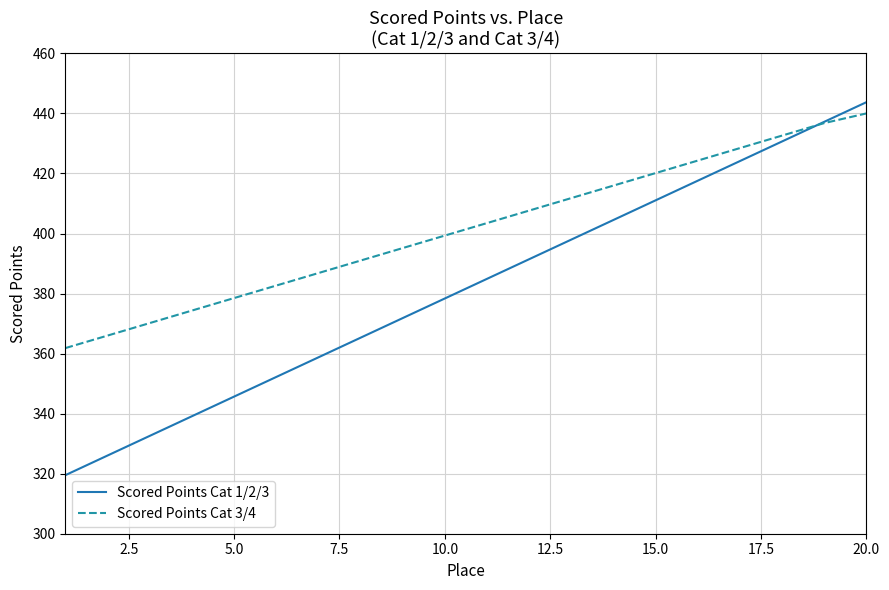

Which series has the largest range (max minus min)?

Scored Points Cat 1/2/3